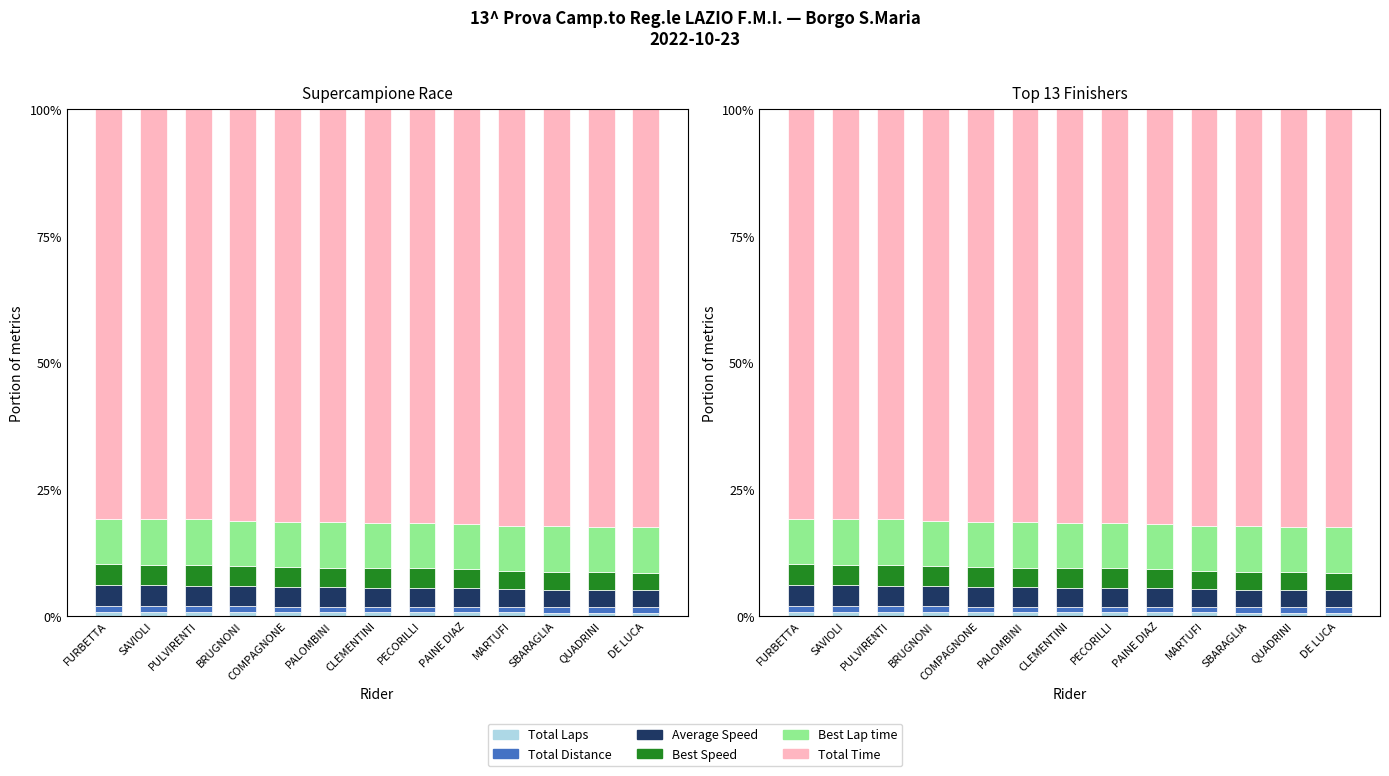

Reading left to right, what are all the values shown in this chart?

Total Laps: FURBETTA=0.7	SAVIOLI=0.7	PULVIRENTI=0.7	BRUGNONI=0.7	COMPAGNONE=0.7	PALOMBINI=0.7	CLEMENTINI=0.7	PECORILLI=0.7	PAINE DIAZ=0.7	MARTUFI=0.7	SBARAGLIA=0.7	QUADRINI=0.7	DE LUCA=0.6
Total Distance: FURBETTA=1.2	SAVIOLI=1.2	PULVIRENTI=1.2	BRUGNONI=1.2	COMPAGNONE=1.1	PALOMBINI=1.1	CLEMENTINI=1.1	PECORILLI=1.1	PAINE DIAZ=1.1	MARTUFI=1.1	SBARAGLIA=1.1	QUADRINI=1.1	DE LUCA=1.1
Average Speed: FURBETTA=4.1	SAVIOLI=4.1	PULVIRENTI=4.1	BRUGNONI=4.0	COMPAGNONE=3.9	PALOMBINI=3.8	CLEMENTINI=3.8	PECORILLI=3.8	PAINE DIAZ=3.6	MARTUFI=3.5	SBARAGLIA=3.4	QUADRINI=3.4	DE LUCA=3.4
Best Speed: FURBETTA=4.2	SAVIOLI=4.1	PULVIRENTI=4.1	BRUGNONI=4.0	COMPAGNONE=4.0	PALOMBINI=3.9	CLEMENTINI=3.8	PECORILLI=3.8	PAINE DIAZ=3.7	MARTUFI=3.6	SBARAGLIA=3.5	QUADRINI=3.4	DE LUCA=3.4
Best Lap time: FURBETTA=8.9	SAVIOLI=8.9	PULVIRENTI=9.0	BRUGNONI=8.9	COMPAGNONE=8.8	PALOMBINI=9.0	CLEMENTINI=9.0	PECORILLI=8.9	PAINE DIAZ=8.9	MARTUFI=8.9	SBARAGLIA=9.1	QUADRINI=9.0	DE LUCA=9.0
Total Time: FURBETTA=80.9	SAVIOLI=80.9	PULVIRENTI=80.9	BRUGNONI=81.2	COMPAGNONE=81.5	PALOMBINI=81.5	CLEMENTINI=81.6	PECORILLI=81.7	PAINE DIAZ=82.0	MARTUFI=82.2	SBARAGLIA=82.3	QUADRINI=82.4	DE LUCA=82.5